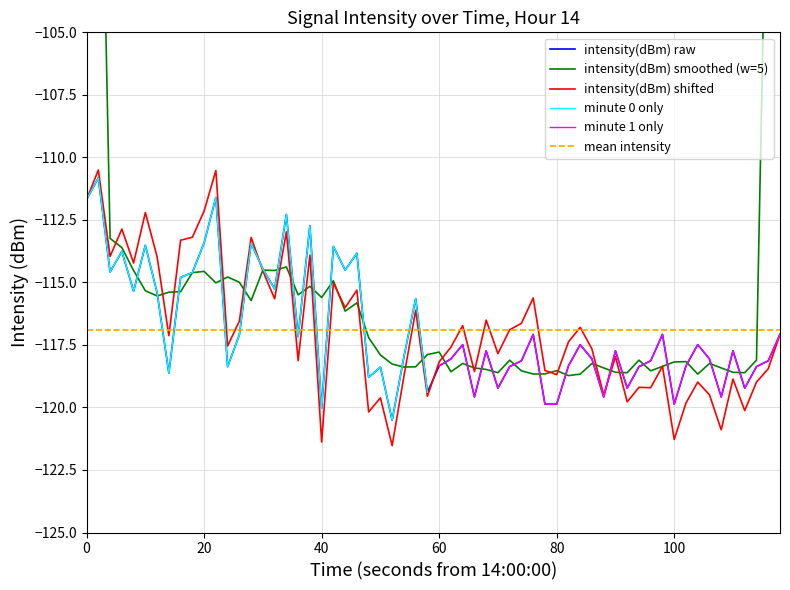

In intensity_raw_min1, how many points are higher than both neighbors (excluding endpoints)?

8